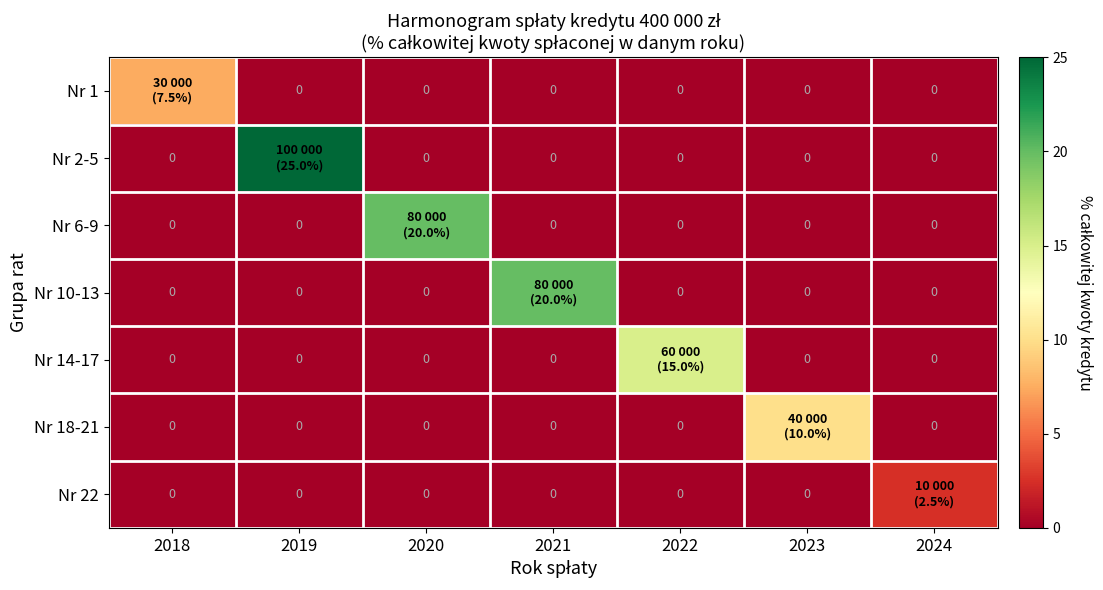

Which has a higher value, 2019 or 2024?

2019